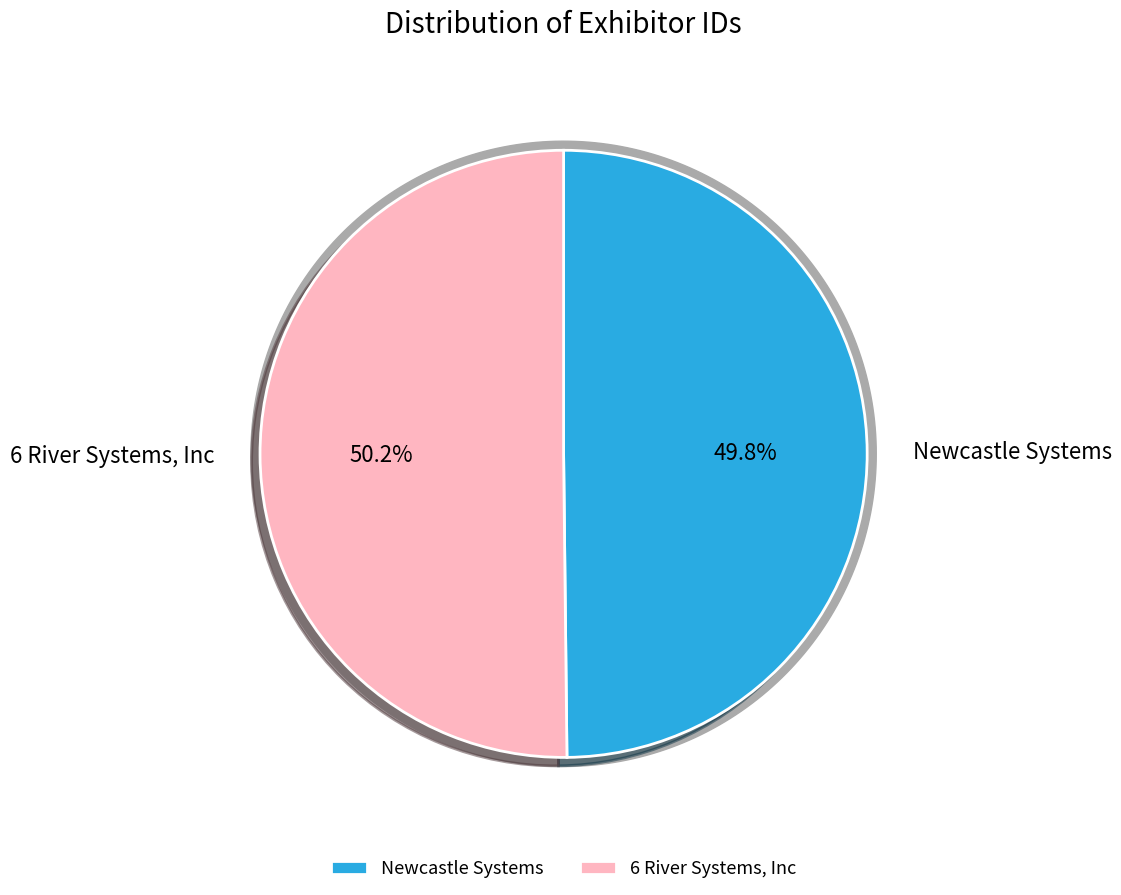

Approximately how many times larger is the value at Newcastle Systems compared to 6 River Systems, Inc?

1.0